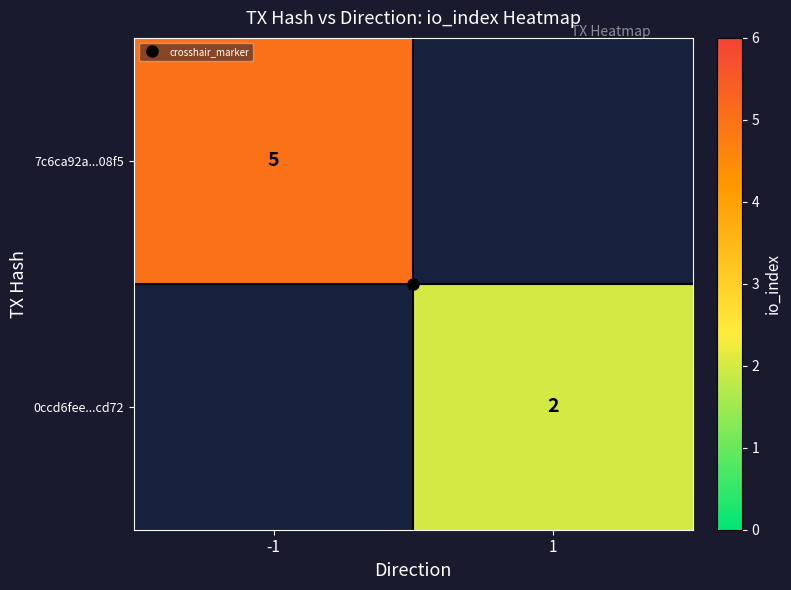

Is it true that 7c6ca92a...08f5 equals 1.8 at -1?

False